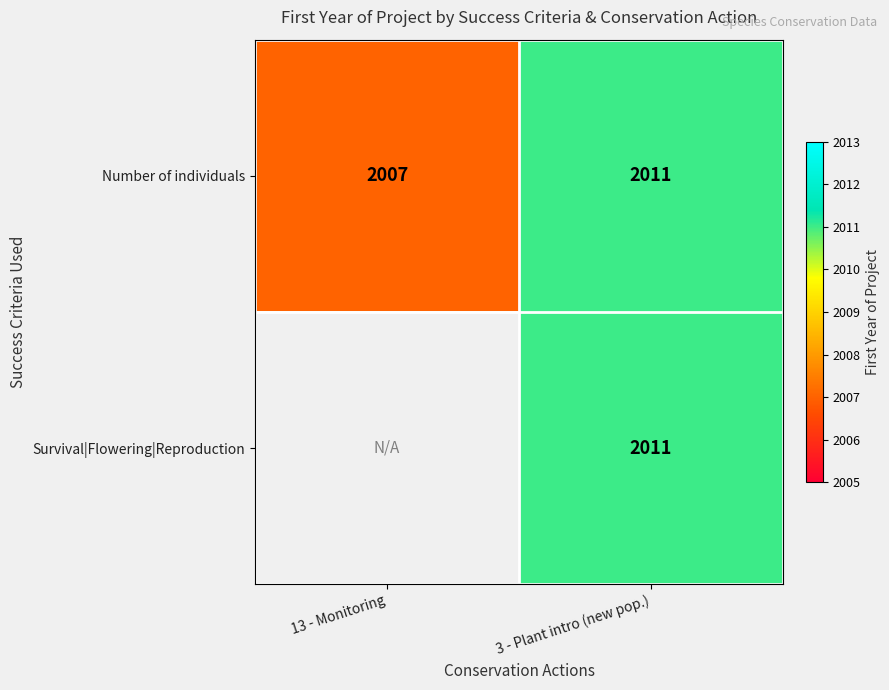

The Number of individuals series shows 934 at 13 - Monitoring. True or false?

False